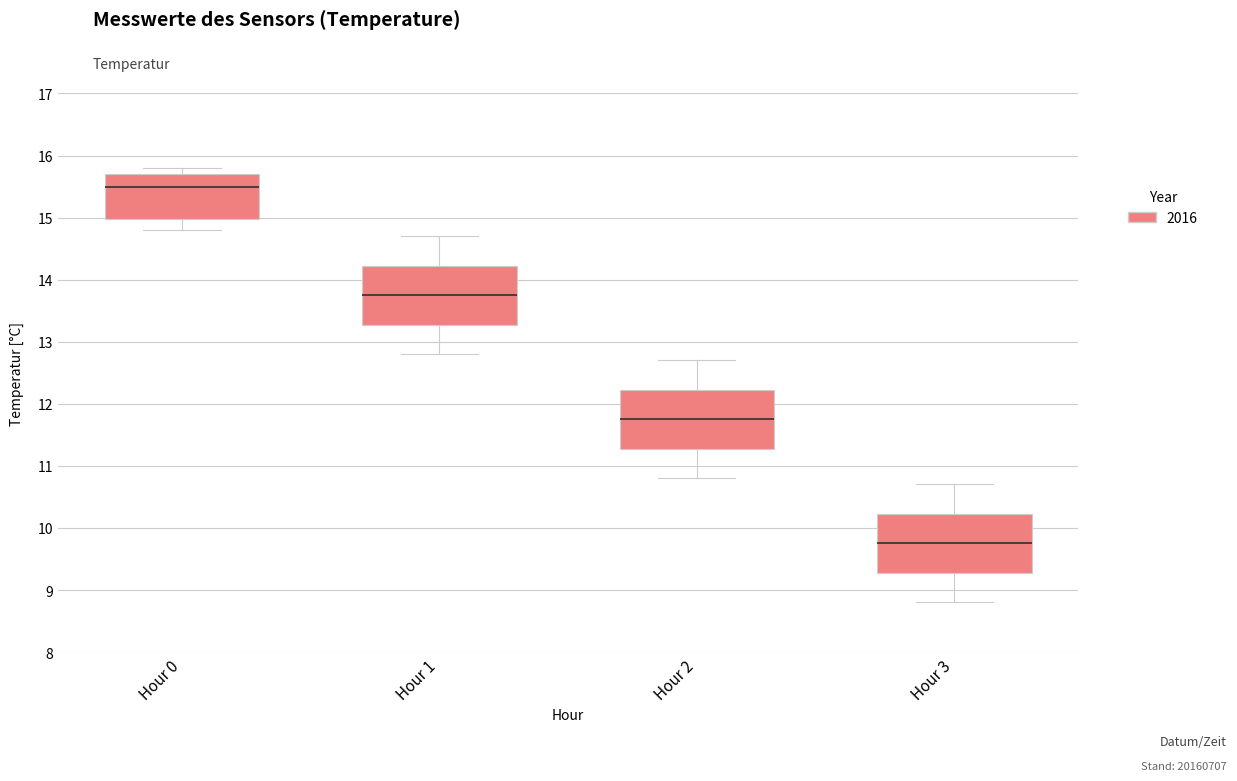

Where does the upper whisker of the box for Hour 3 end on the y-axis? The values are not printed on the chart, so give them approximately, as read against the axis.

10.7